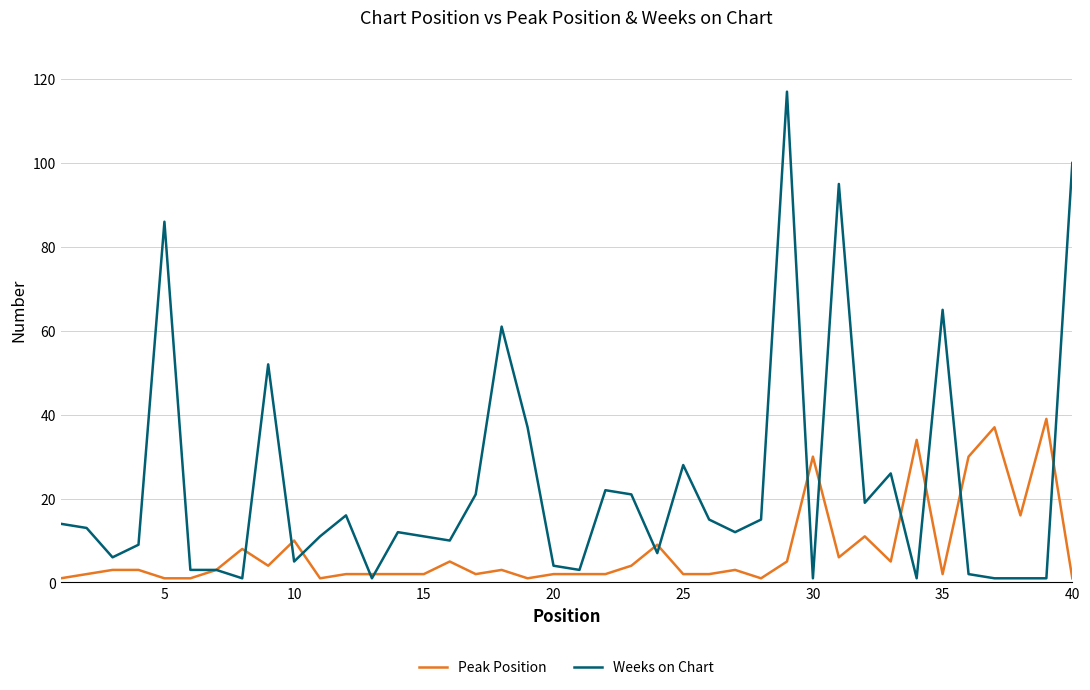

Which series has the largest range (max minus min)?

Weeks on Chart